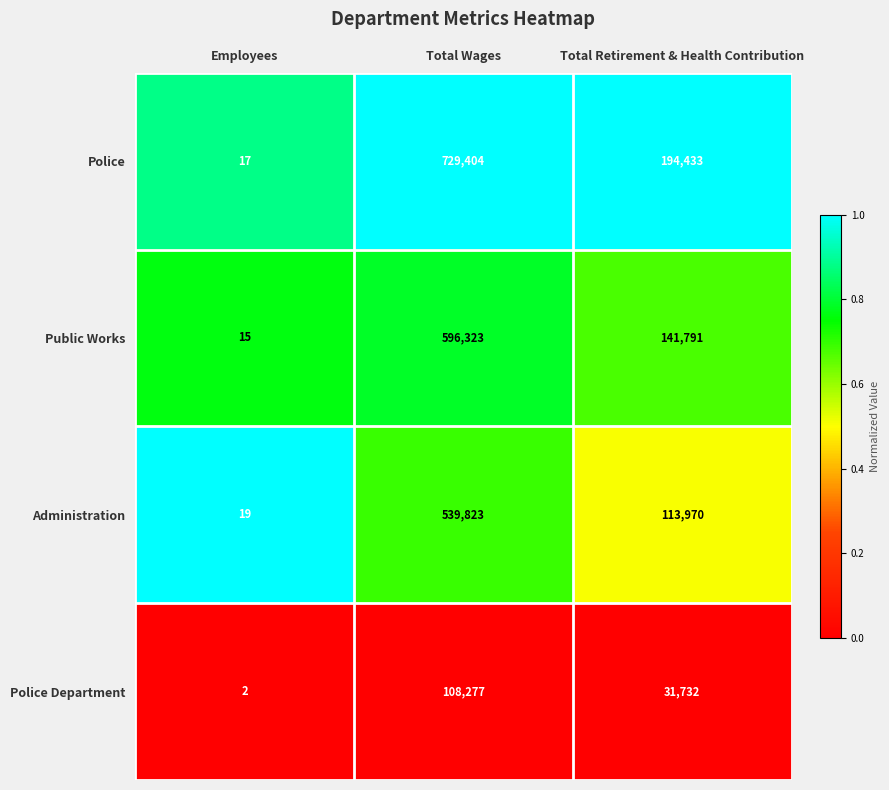

The value of Administration at Employees is 4. True or false?

False